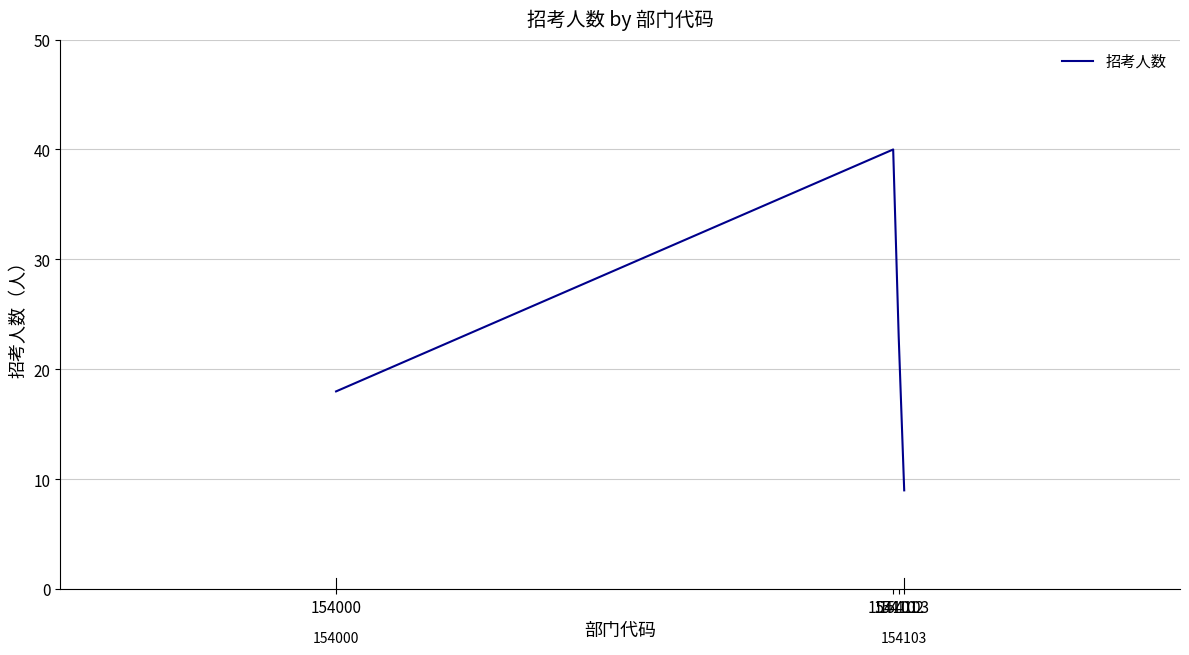

How many lines are shown in the chart?

1